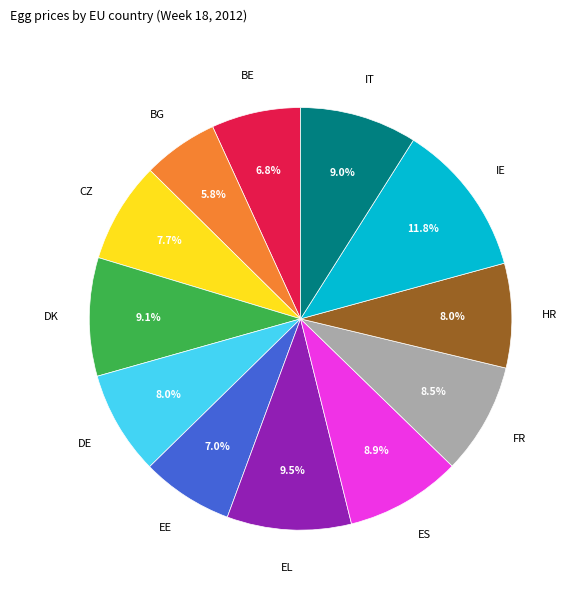

Does CZ represent more than half of the total?

No